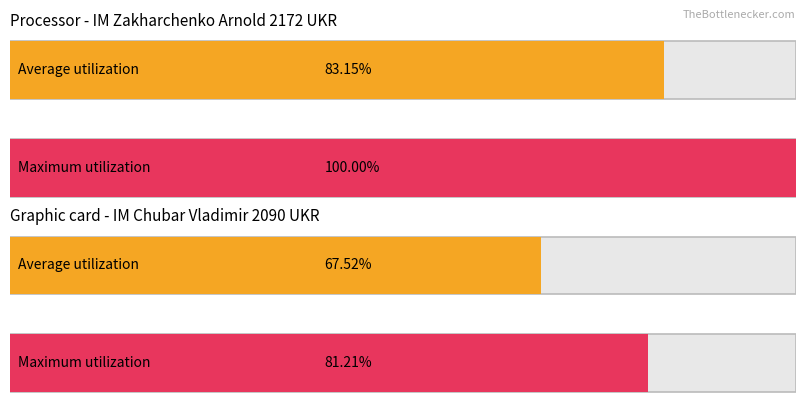

List the series in order of their peak value, lowest first.

Average utilization, Maximum utilization